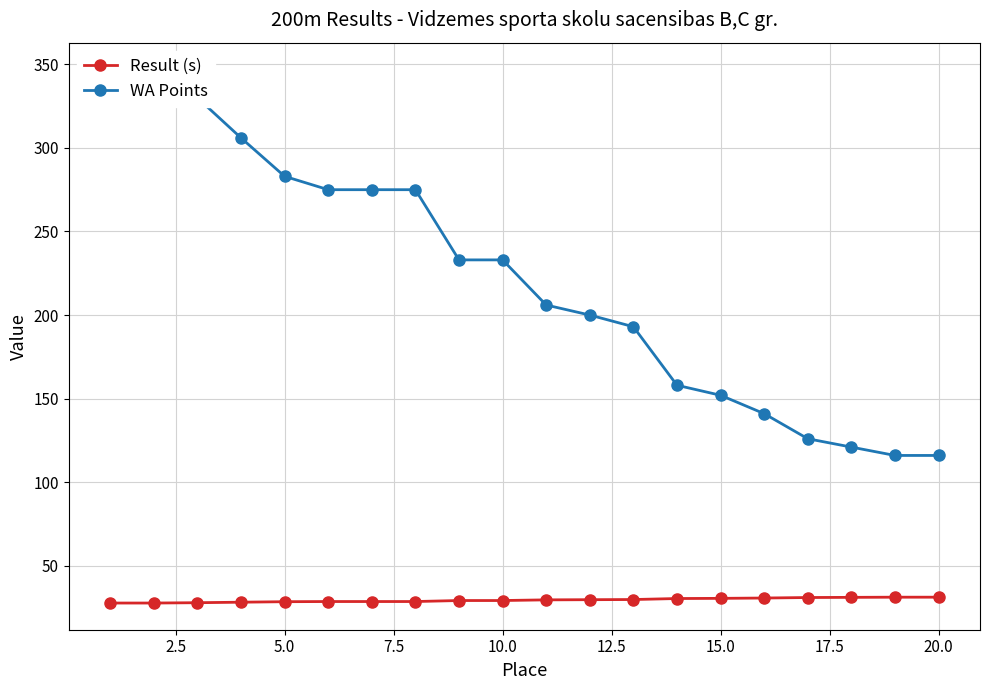

At how many categories does at least one series exceed 135?

16